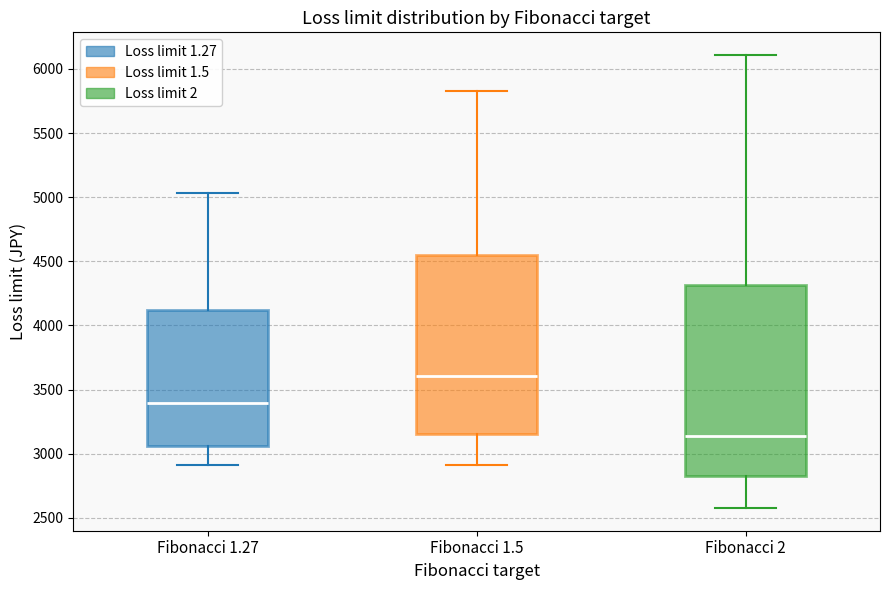

Where is the lower edge of the box for Fibonacci 1.27 on the y-axis? The values are not printed on the chart, so give them approximately, as read against the axis.

3050